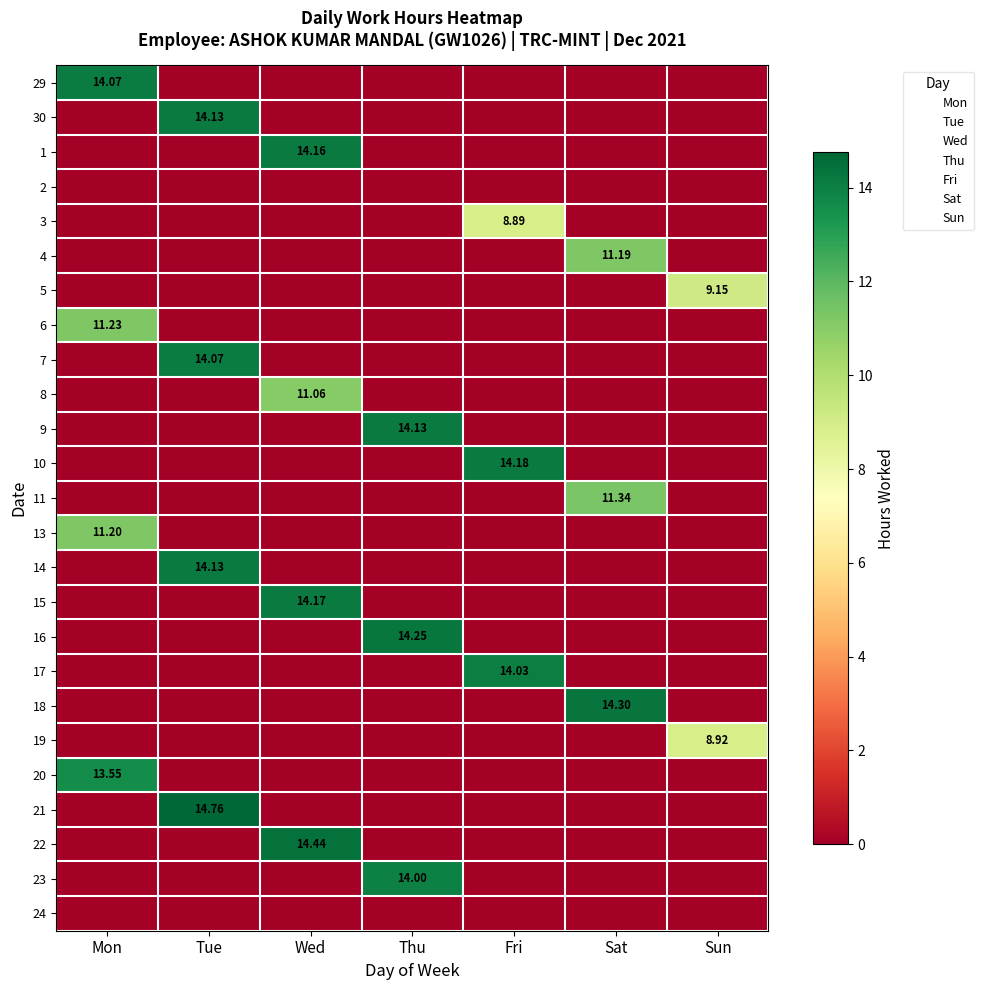

Rank the series at Fri from highest to lowest value.

10, 17, 3, 29, 30, 1, 2, 4, 5, 6, 7, 8, 9, 11, 13, 14, 15, 16, 18, 19, 20, 21, 22, 23, 24